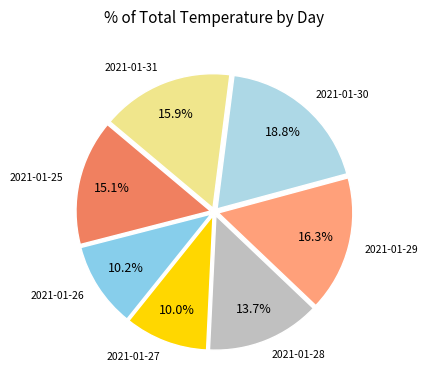

How many slices are in this pie chart?

7